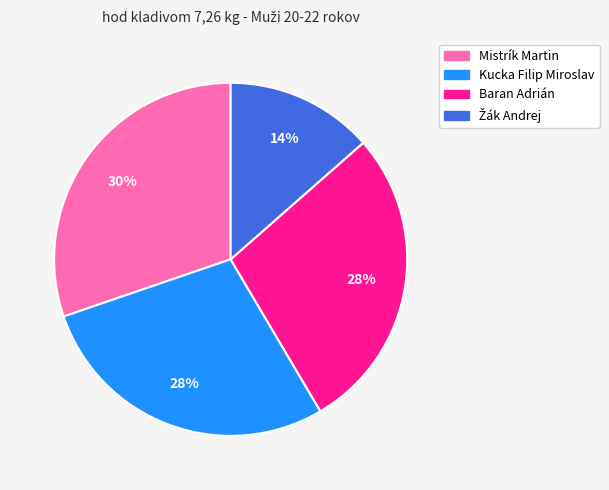

Combined, do Baran Adrián and Mistrík Martin account for over 50%?

Yes